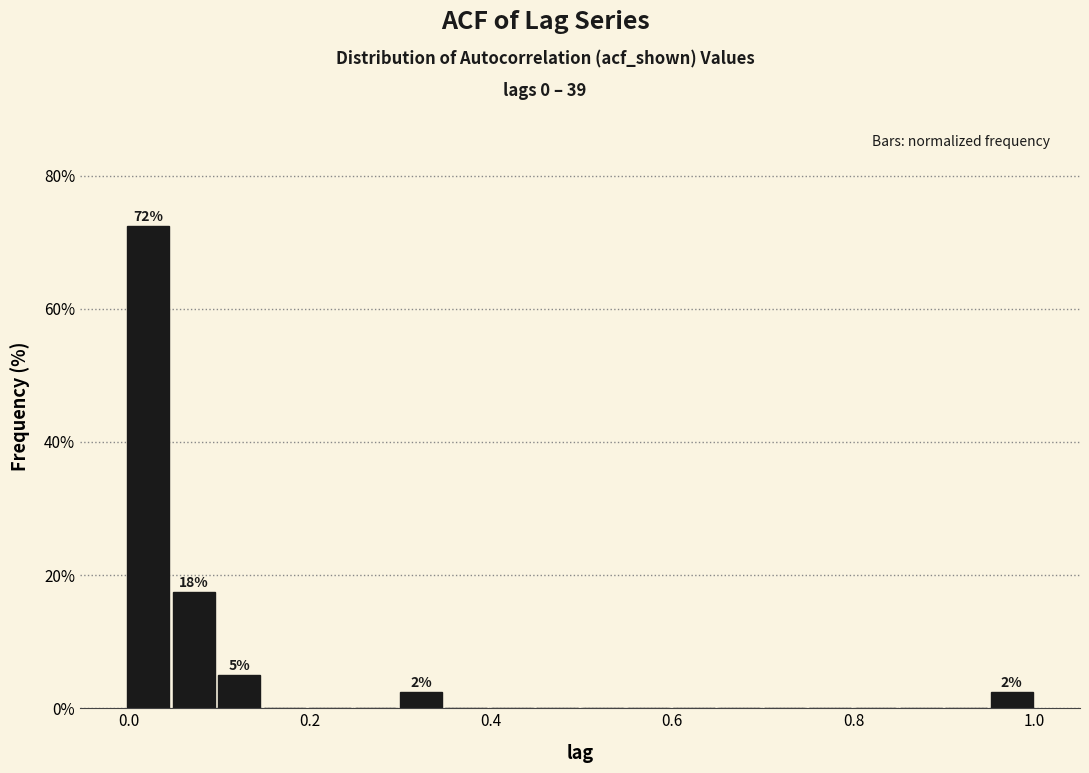

Read against the x-axis, roughly where is the centre of the tallest bar?

0.02